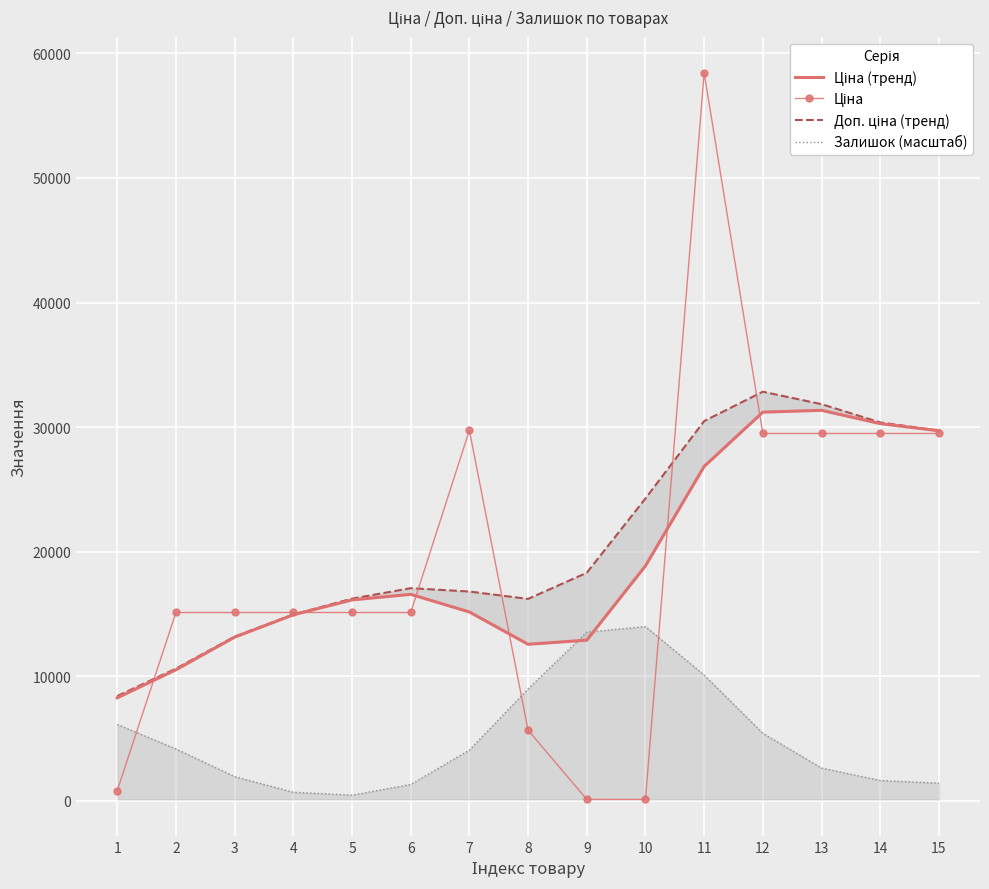

What is the minimum value for Ціна (тренд)?

8271.9